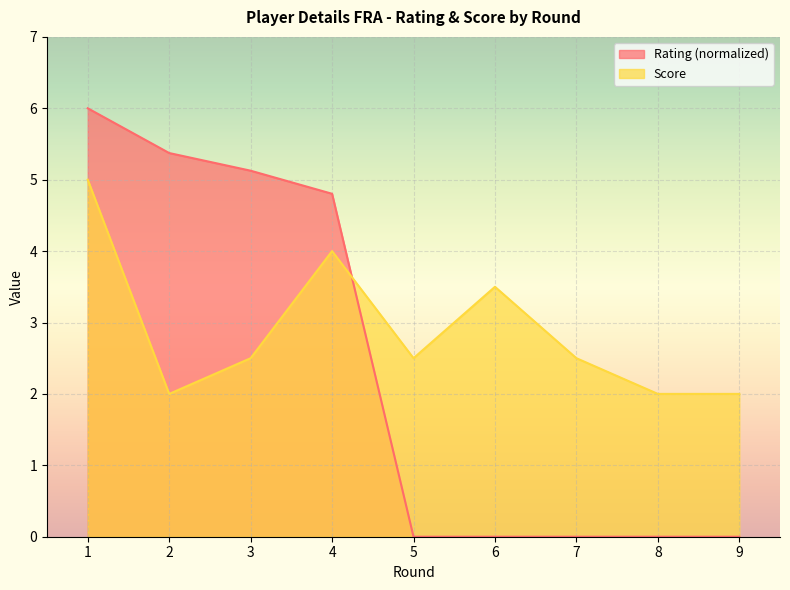

How many interior local peaks does the Score series have?

2